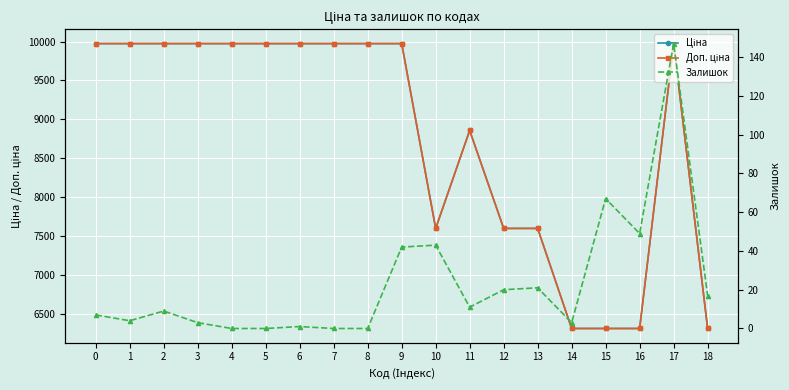

What is the maximum value for Ціна?

9975.0